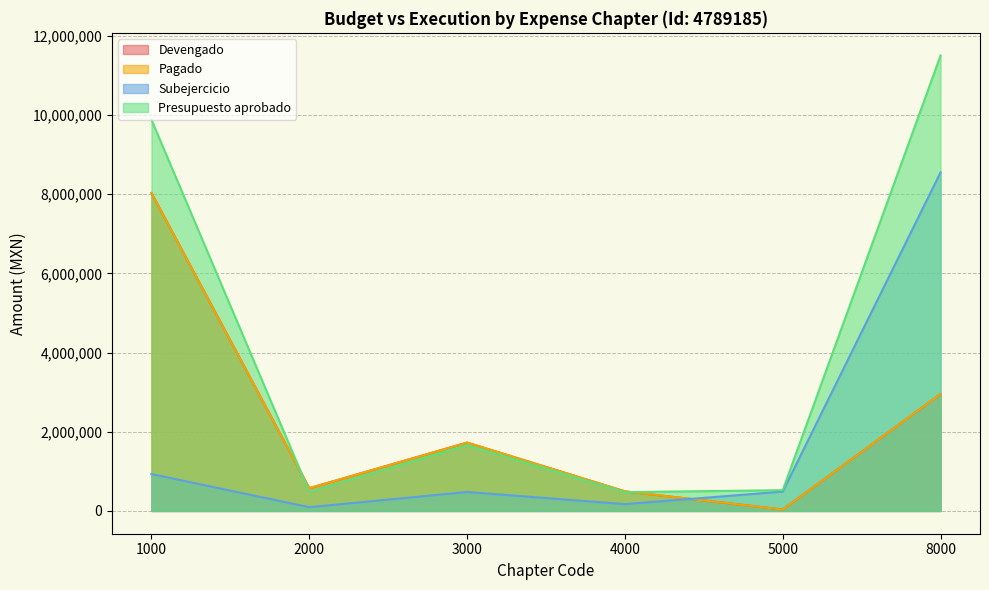

Between which two adjacent categories do Subejercicio and Pagado first intersect?

4000 and 5000